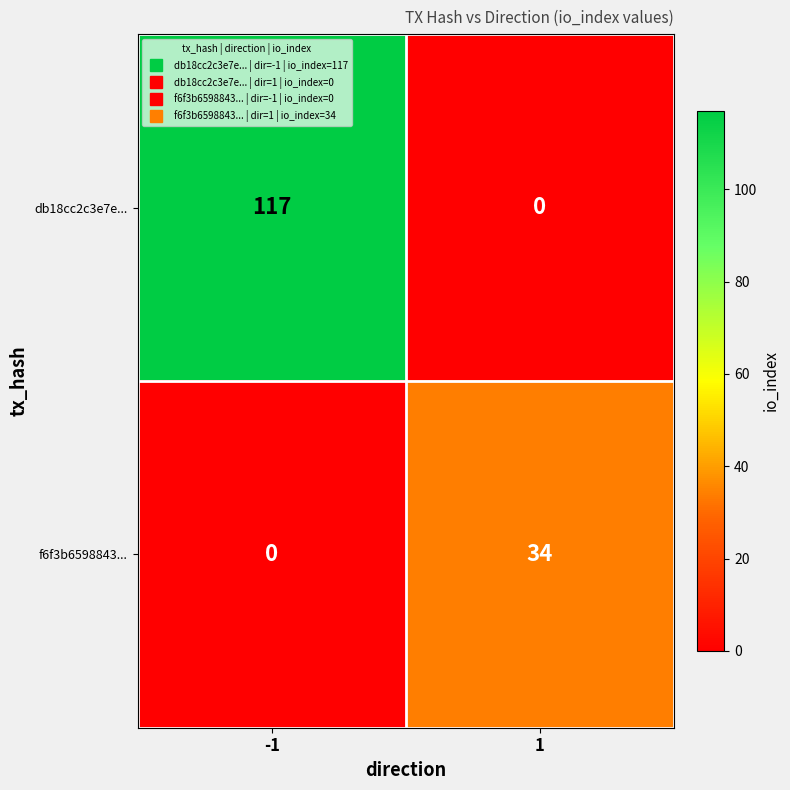

List the series in order of their peak value, highest first.

db18cc2c3e7e..., f6f3b6598843...